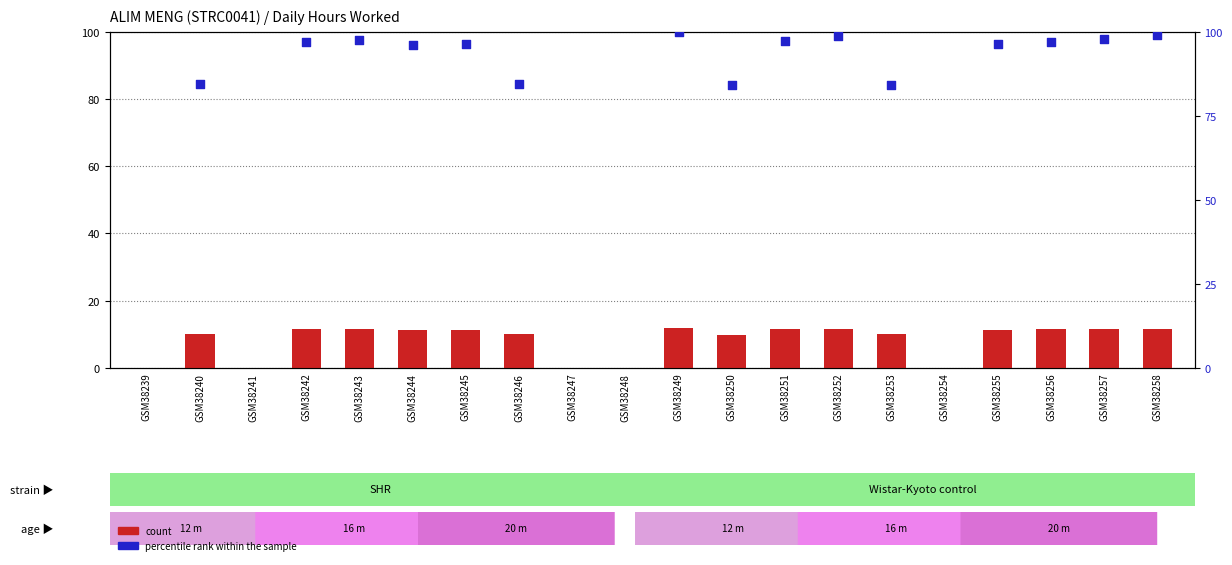

What is the change in value from GSM38247 to GSM38250?

+9.9